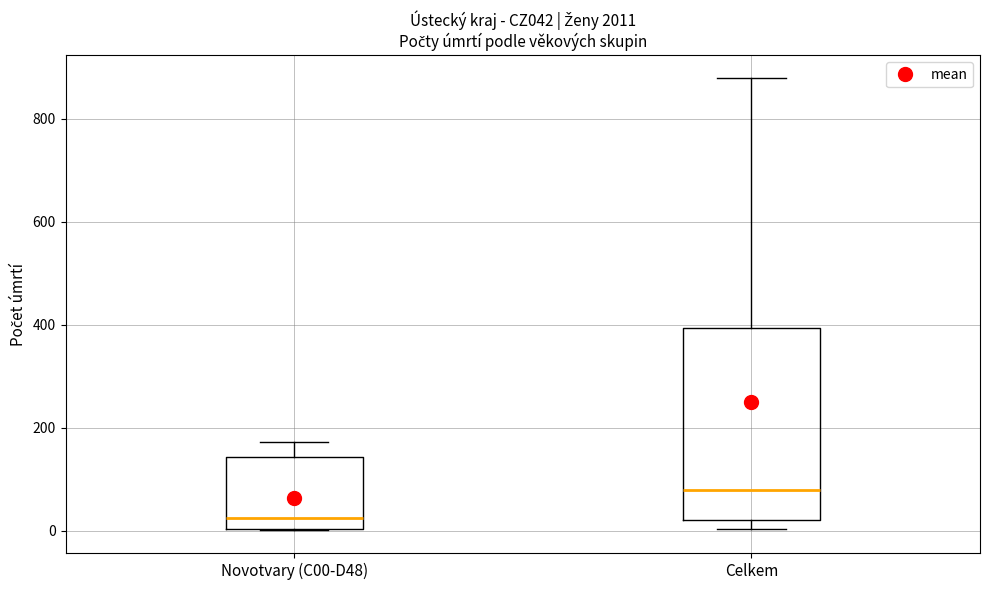

Where does the median line of the box for Celkem sit on the y-axis? The values are not printed on the chart, so give them approximately, as read against the axis.

80